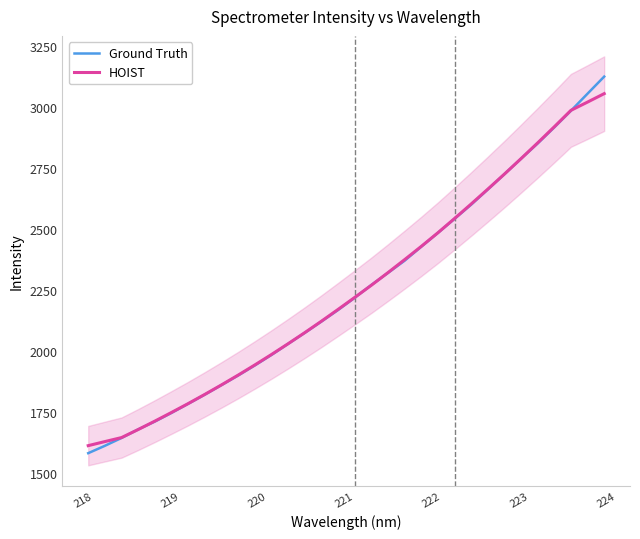

List the series in order of their overall mean, lowest first.

HOIST, Ground Truth